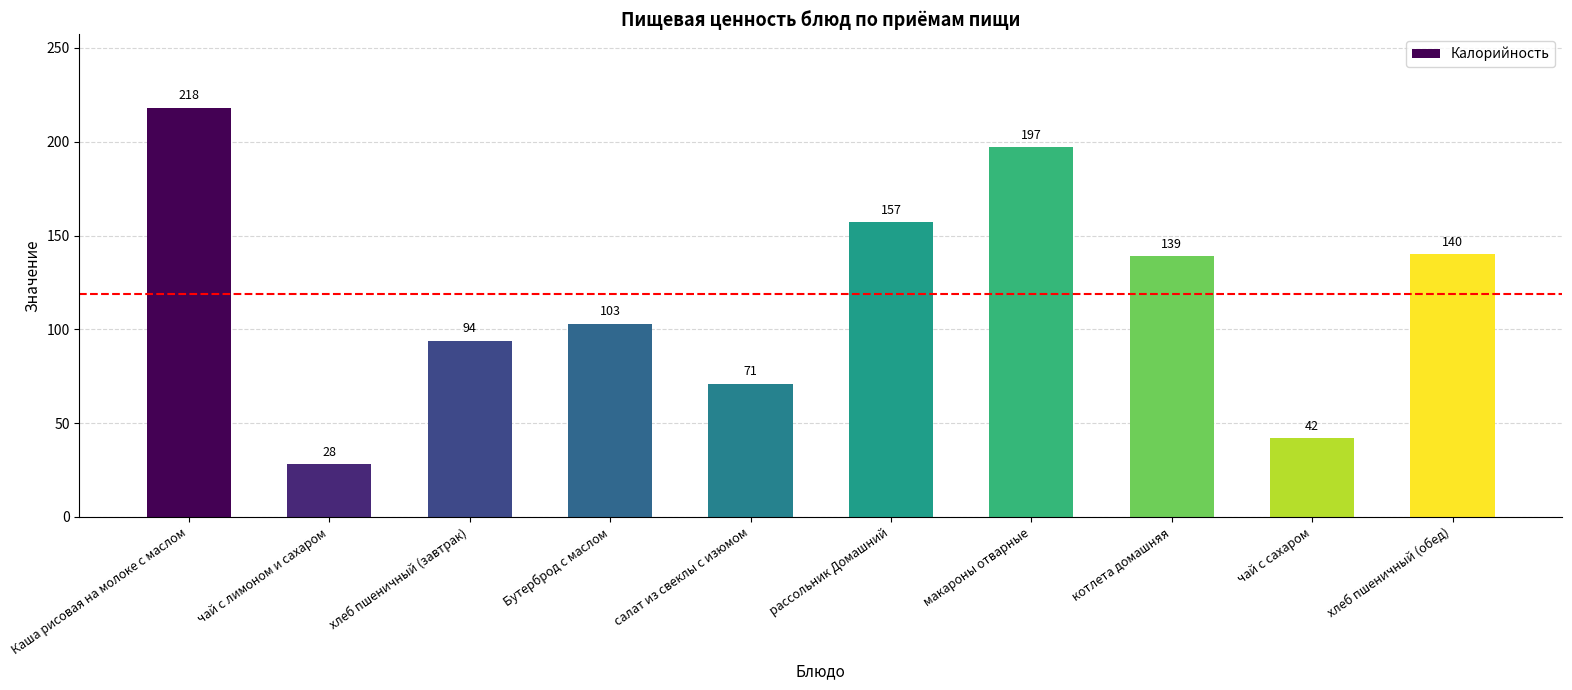

The value at хлеб пшеничный (завтрак) is 94. True or false?

True